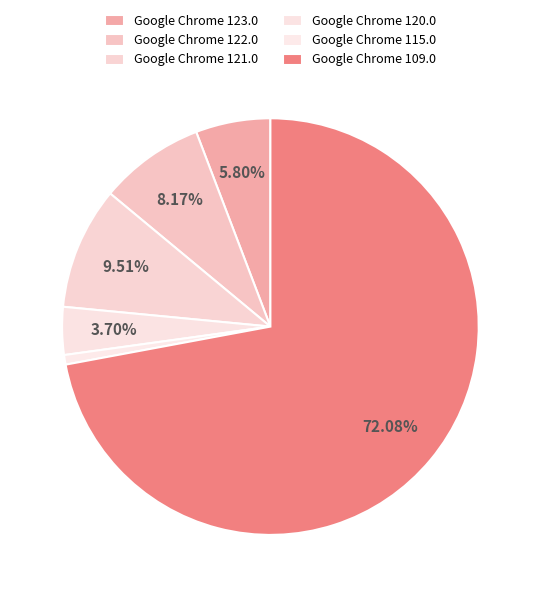

Is Google Chrome 122.0 the majority of the pie?

No